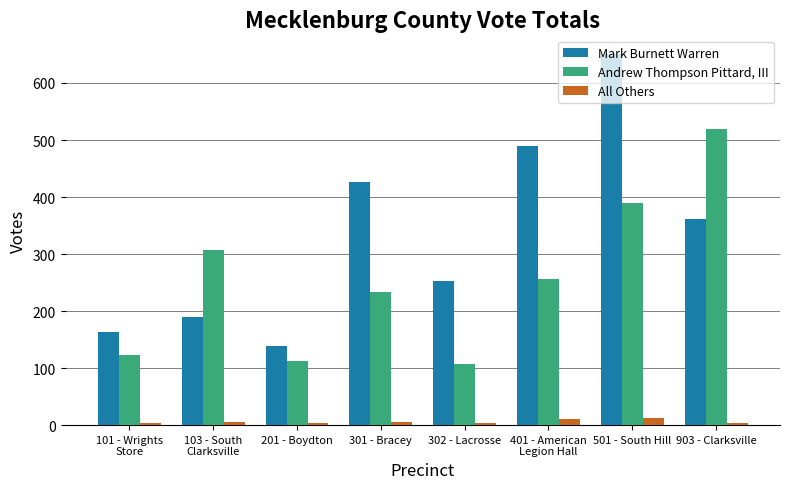

List the series in order of their peak value, highest first.

Mark Burnett Warren, Andrew Thompson Pittard, III, All Others